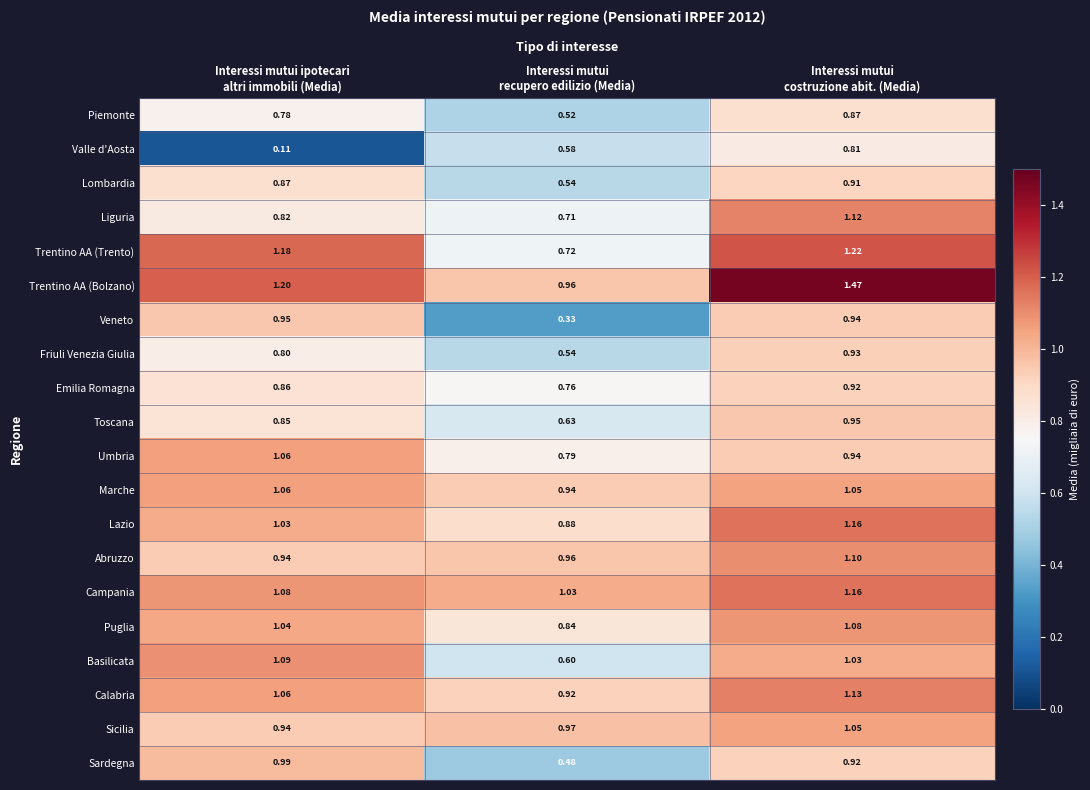

Count the number of data series in this chart.

20